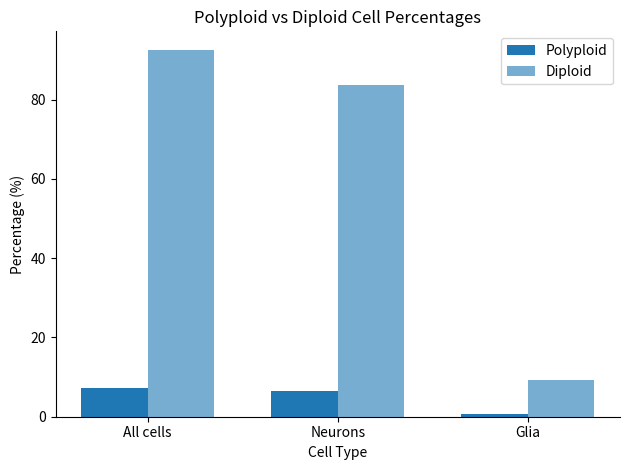

At which label does Diploid first exceed 83?

All cells